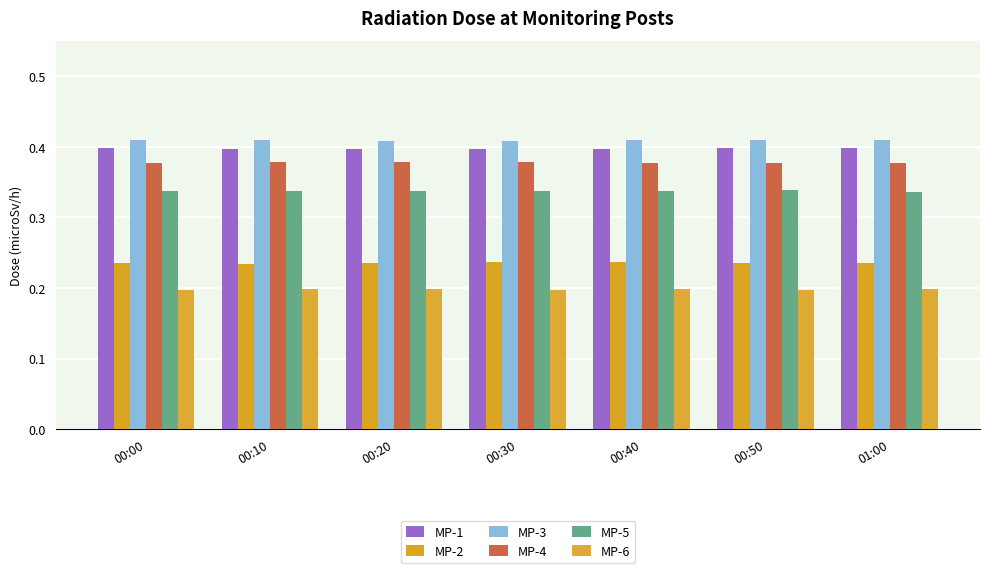

Between 00:00 and 00:10, which is larger?

00:00